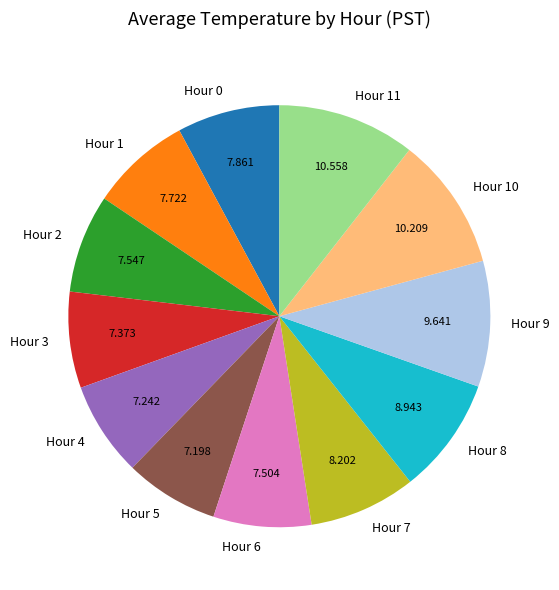

Is the sum of Hour 8 and Hour 4 greater than half?

No